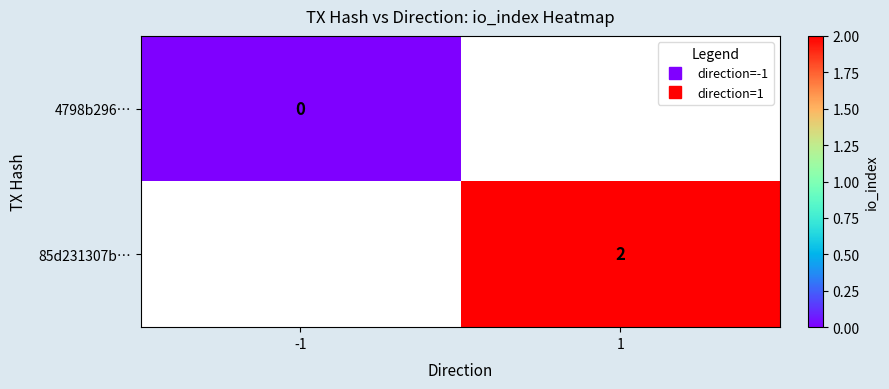

The value of 4798b296… at -1 is 0.0. True or false?

True